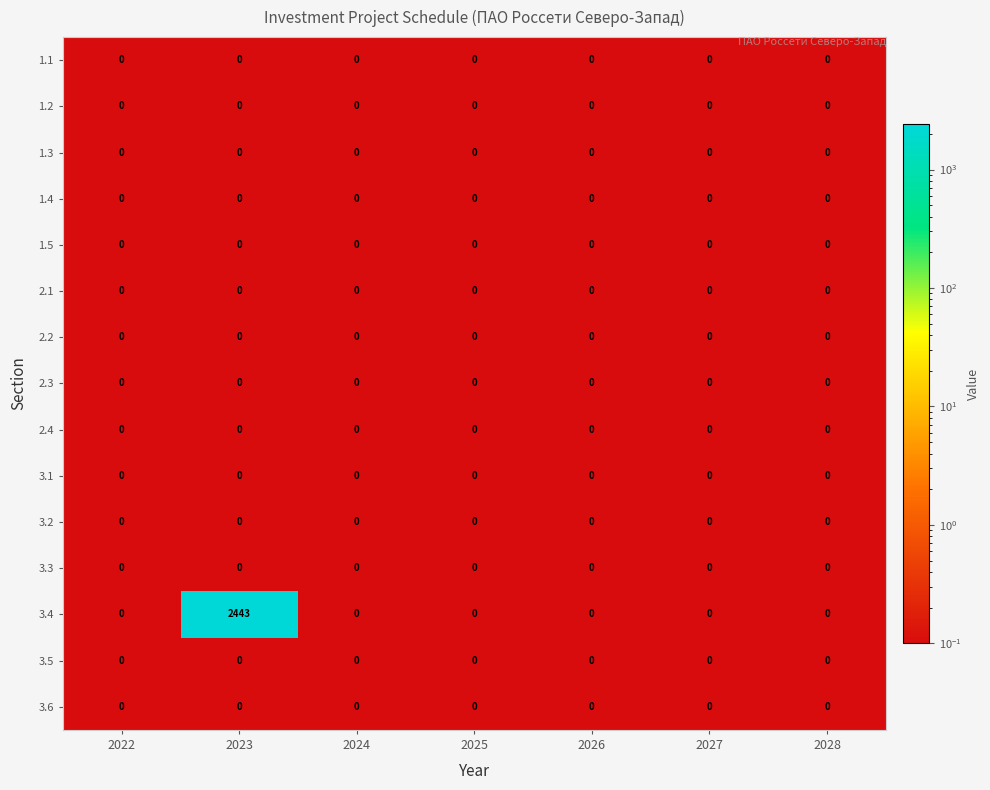

At how many categories does at least one series exceed 85?

1